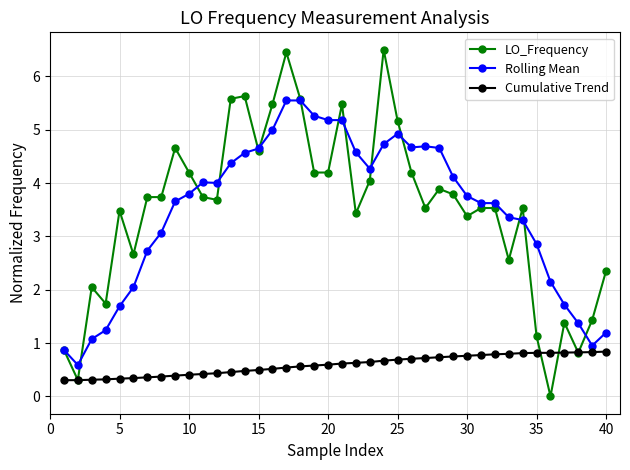

At how many categories does at least one series exceed 5?

10